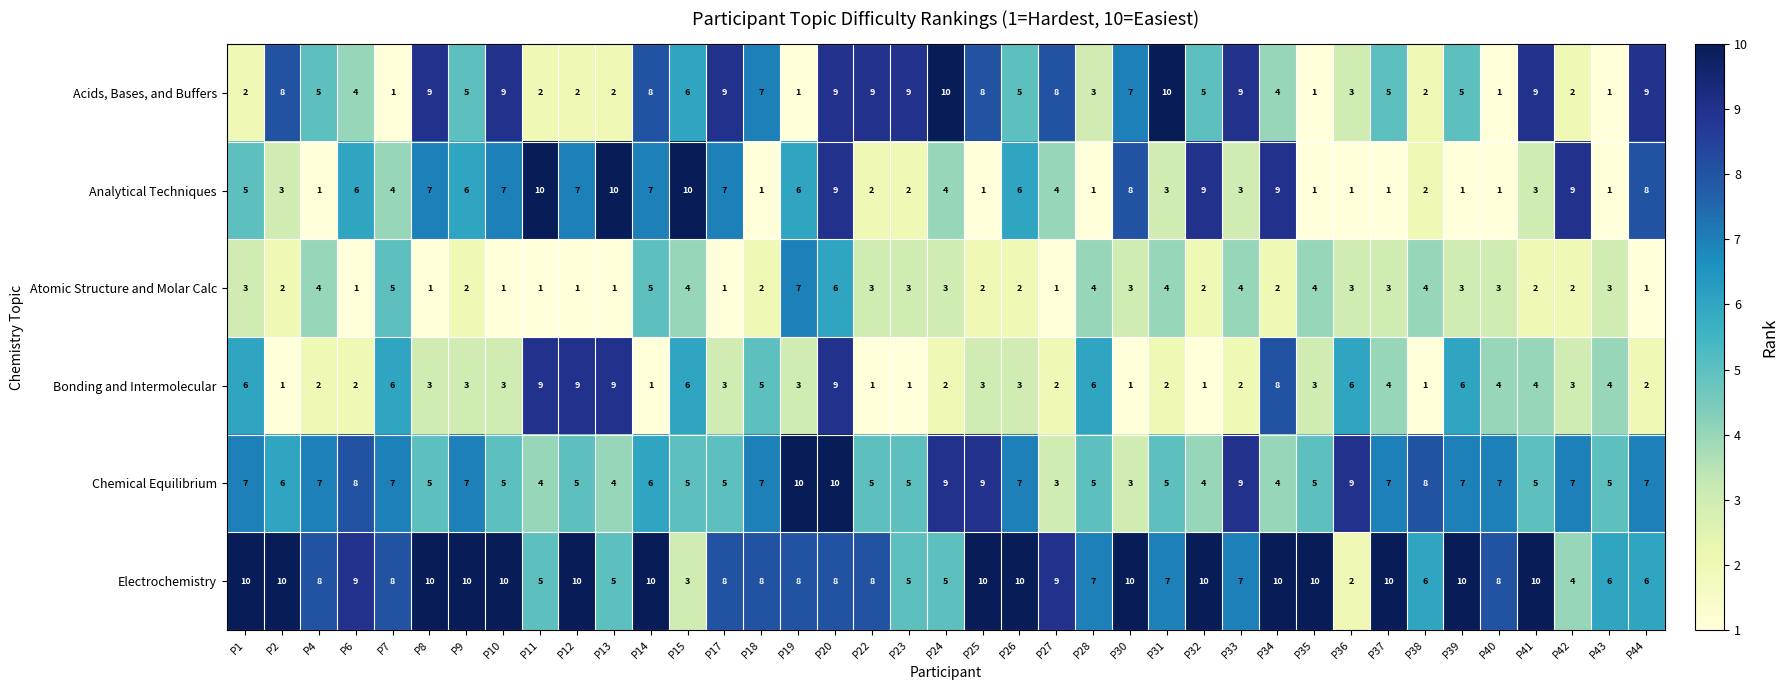

What is the sum of the Acids, Bases, and Buffers values at P19 and P22?

10